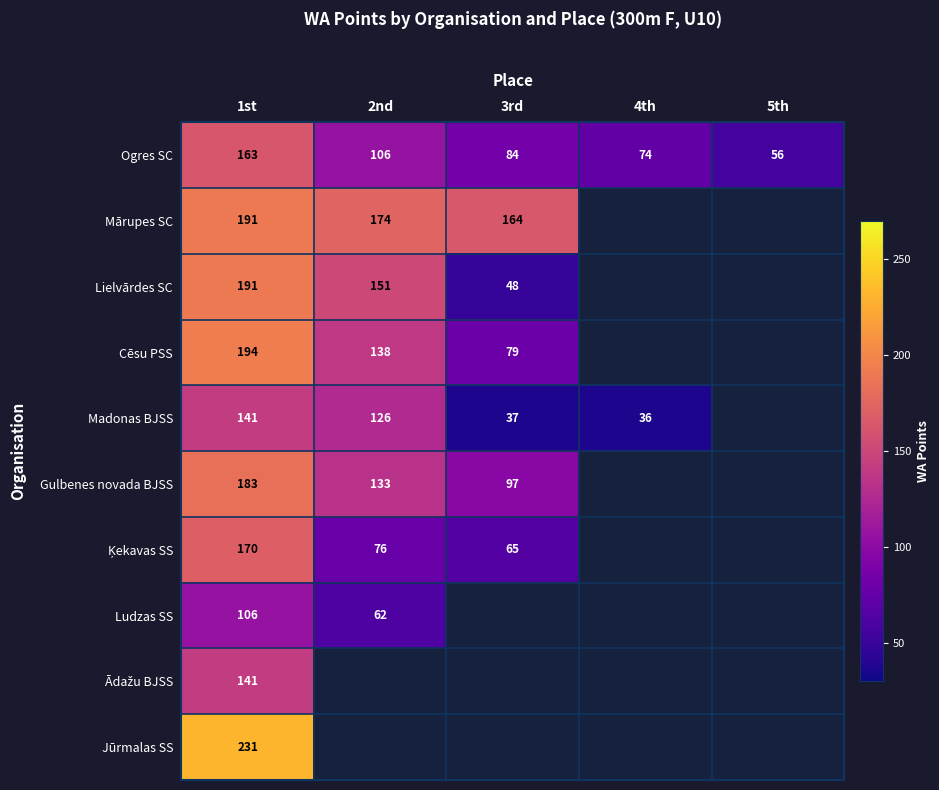

The value of Lielvārdes SC at 1st is 81. True or false?

False